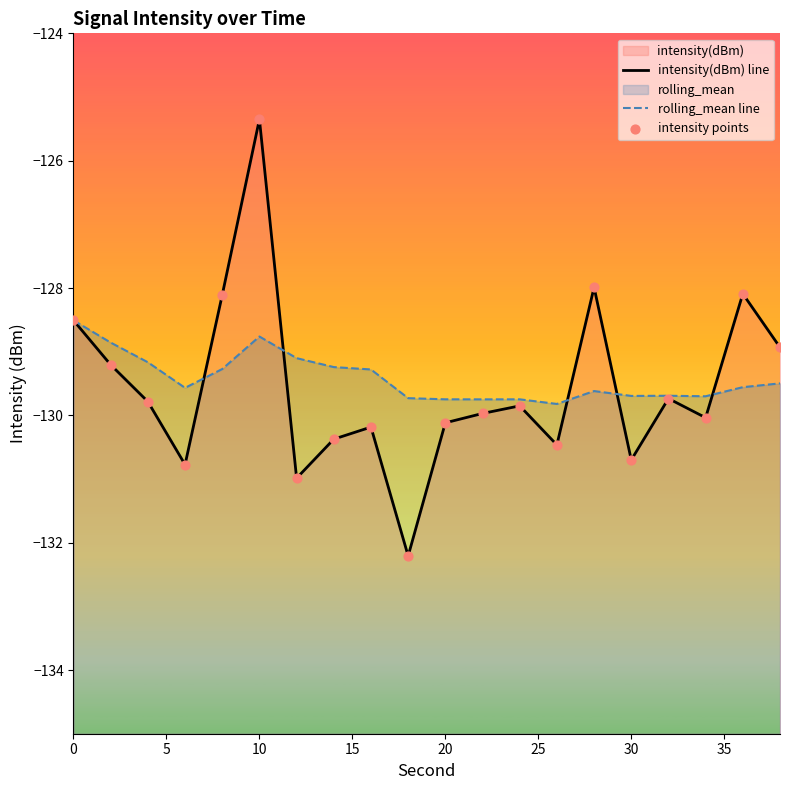

Which series has the largest total across all categories?

rolling_mean line